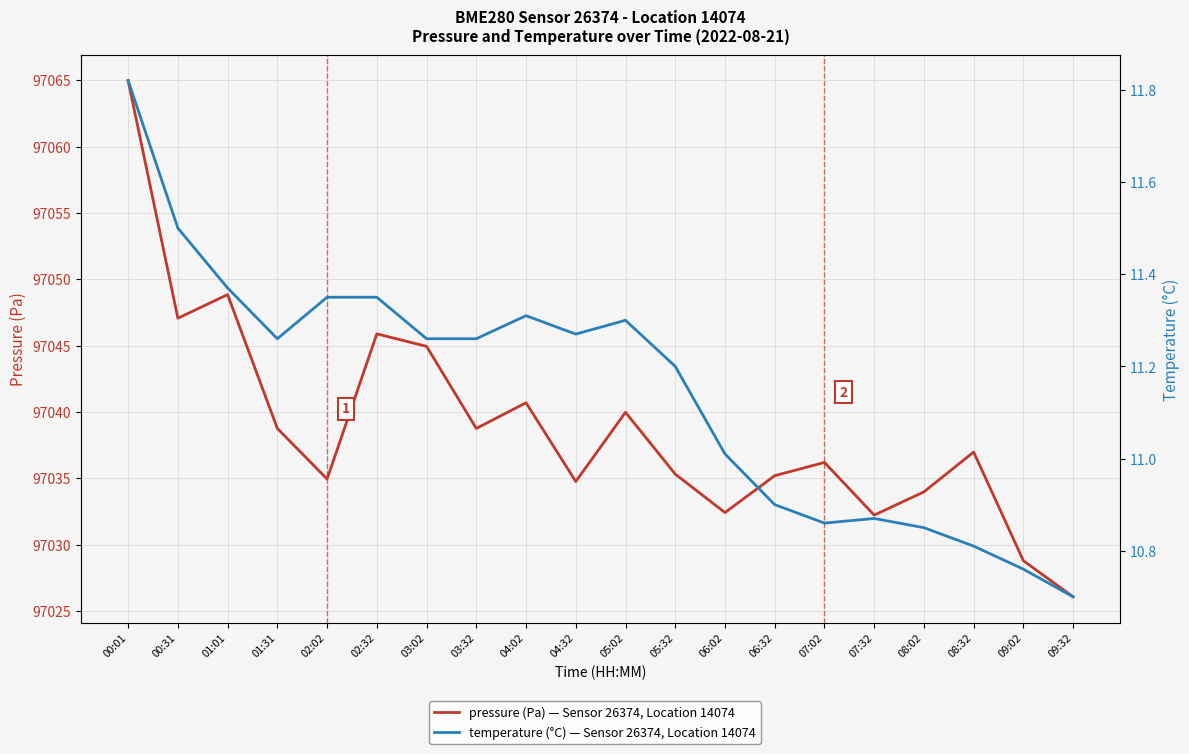

Between 03:32 and 08:32, which series saw the biggest shift?

pressure (Pa) — Sensor 26374, Location 14074